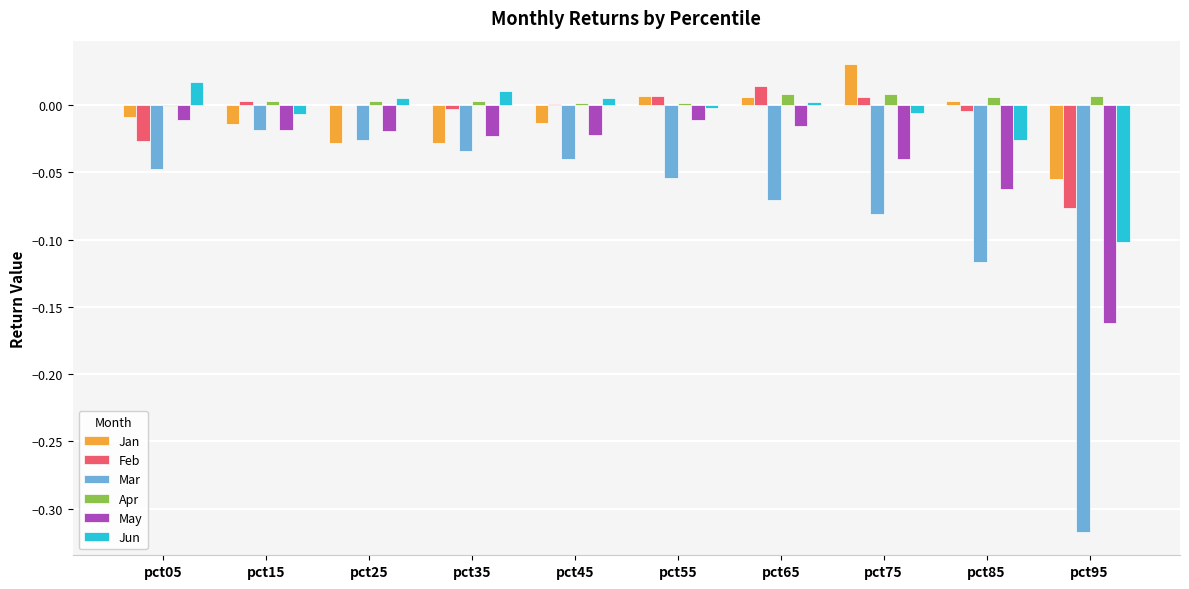

Is the value of Feb at pct05 greater than the value of Jan at pct55?

No